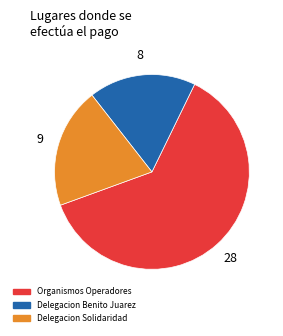

Is there any slice that represents more than half of the pie?

Yes